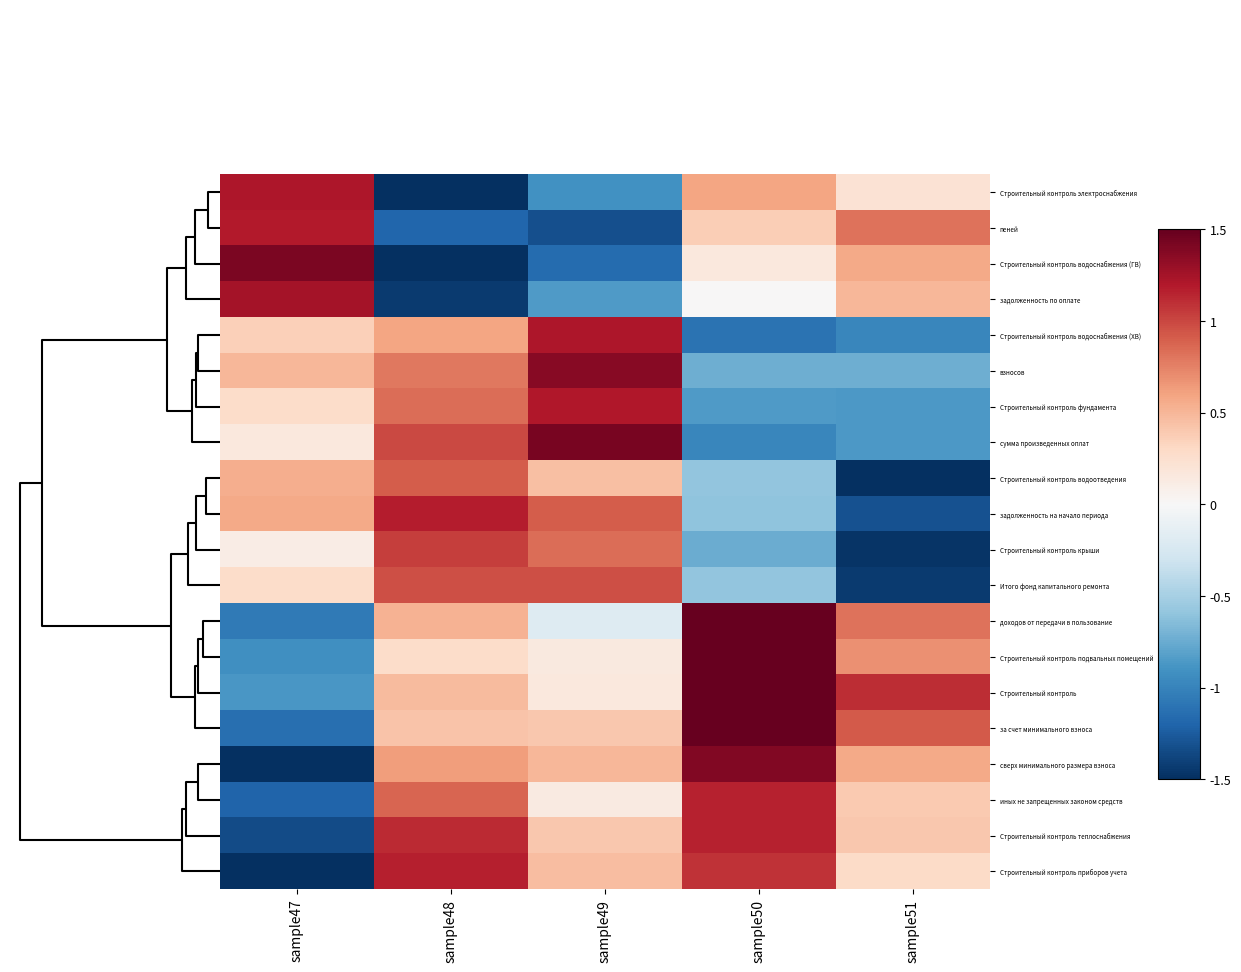

How many distinct data groups are displayed?

20